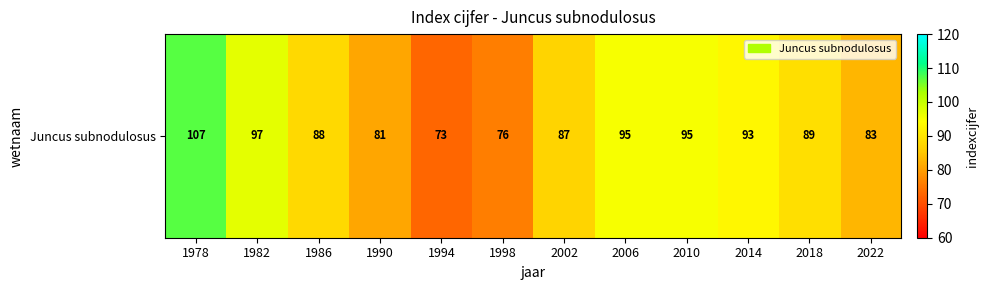

What is the average value?

89